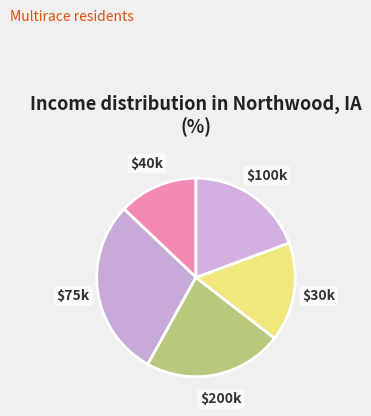

What is the smallest slice in the pie chart?

$40k